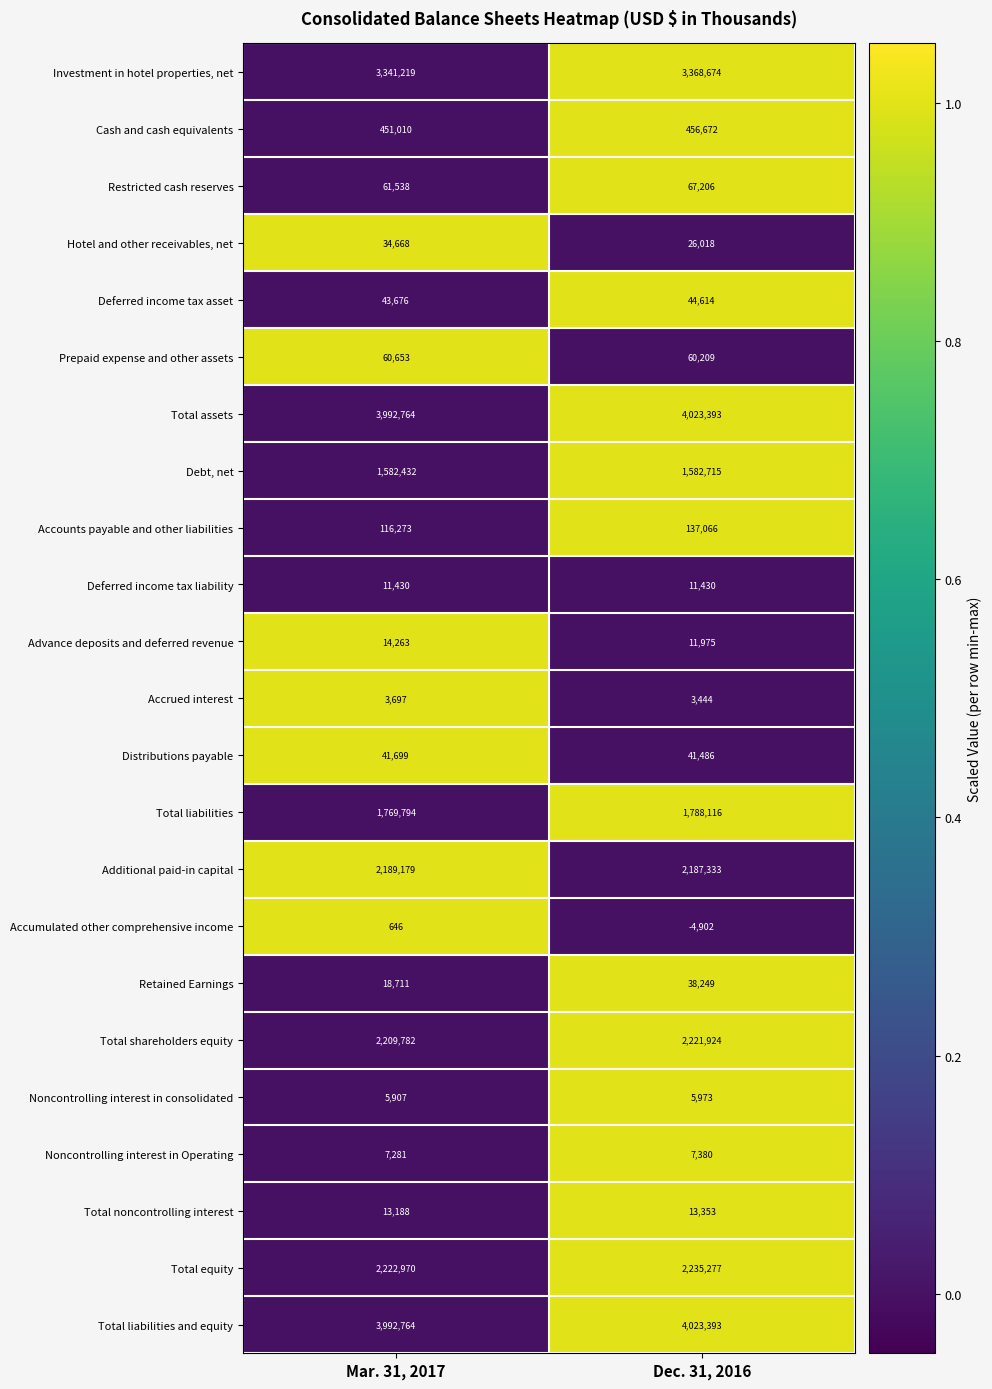

The value of Debt, net at Dec. 31, 2016 is 1582715. True or false?

True